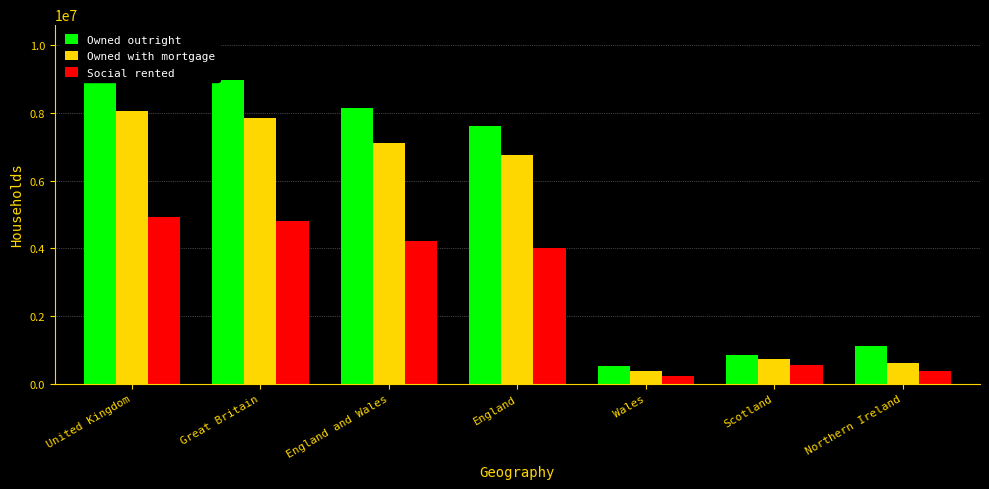

What is the lowest value of the Owned outright series?

512089